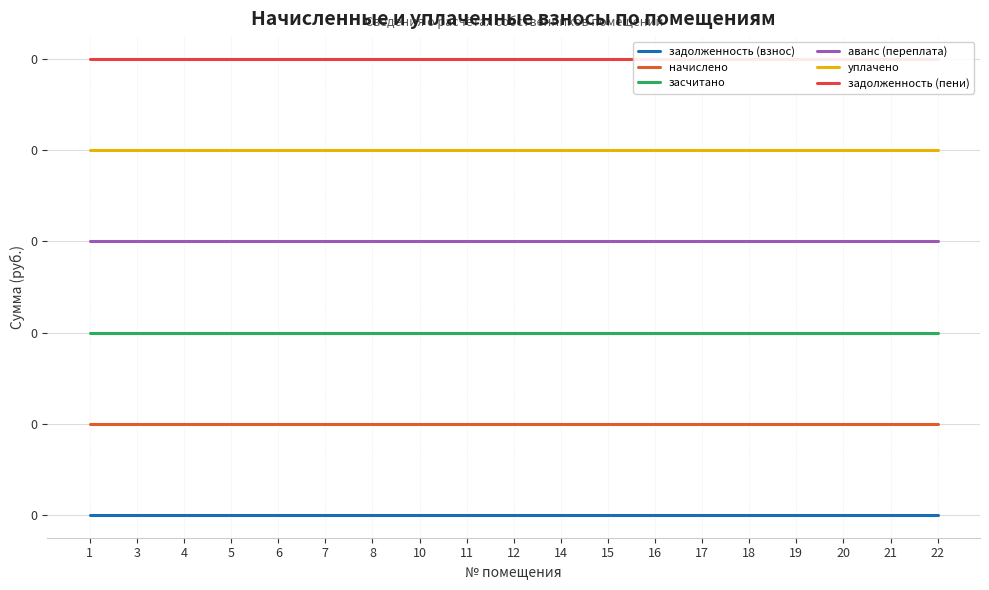

True or false: начислено and уплачено cross at least once.

False